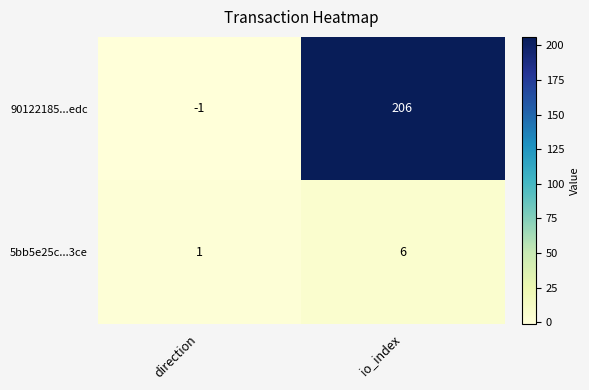

At which category is the sum across all series the highest?

io_index